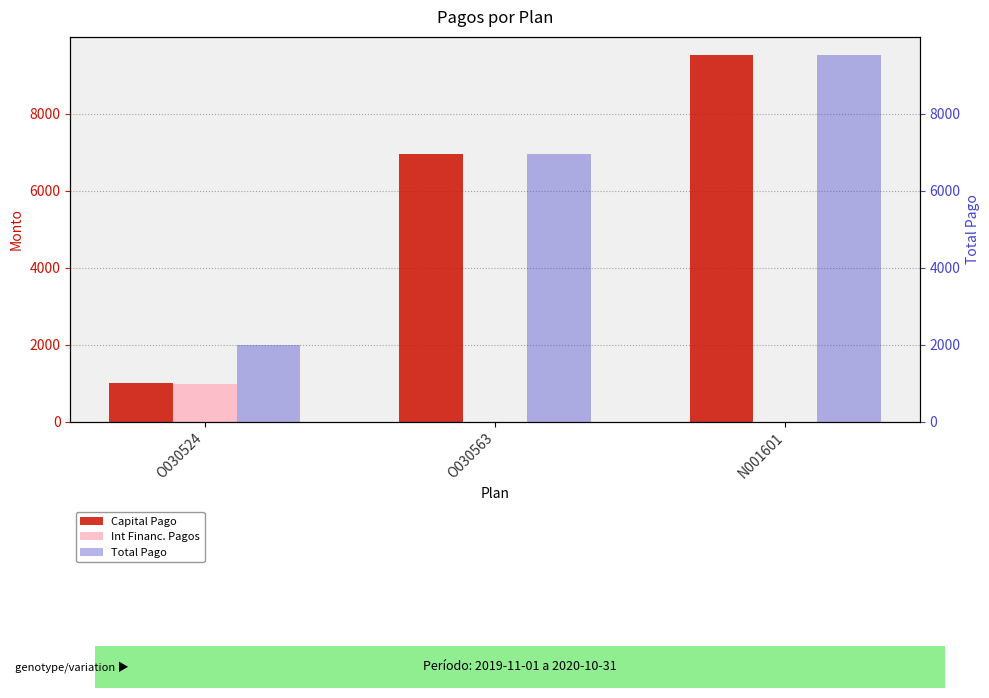

What is the average value of the Int Financ. Pagos series?

328.1